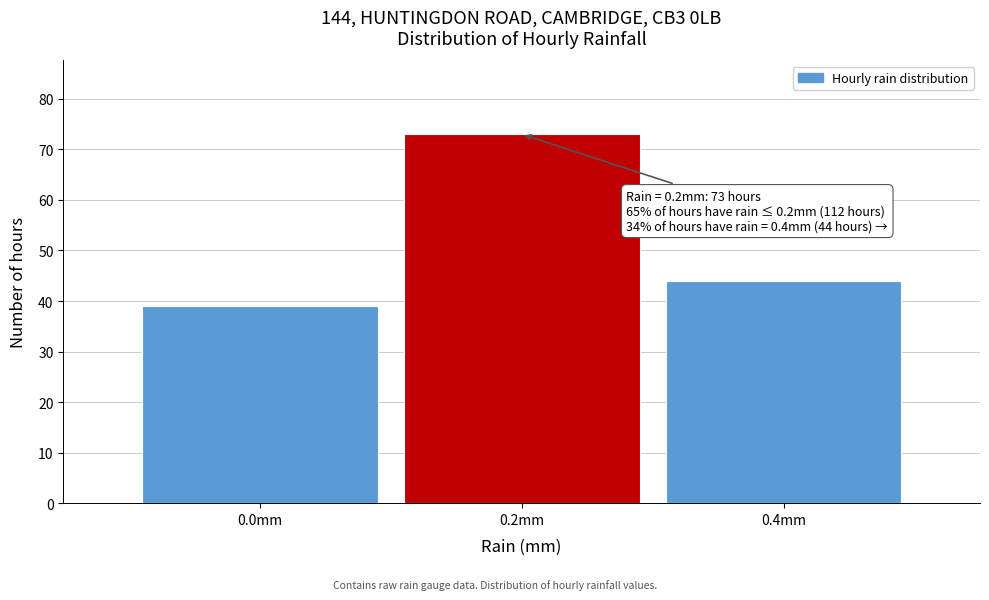

Over which range of the x-axis is the bar tallest?

0.1 to 0.3